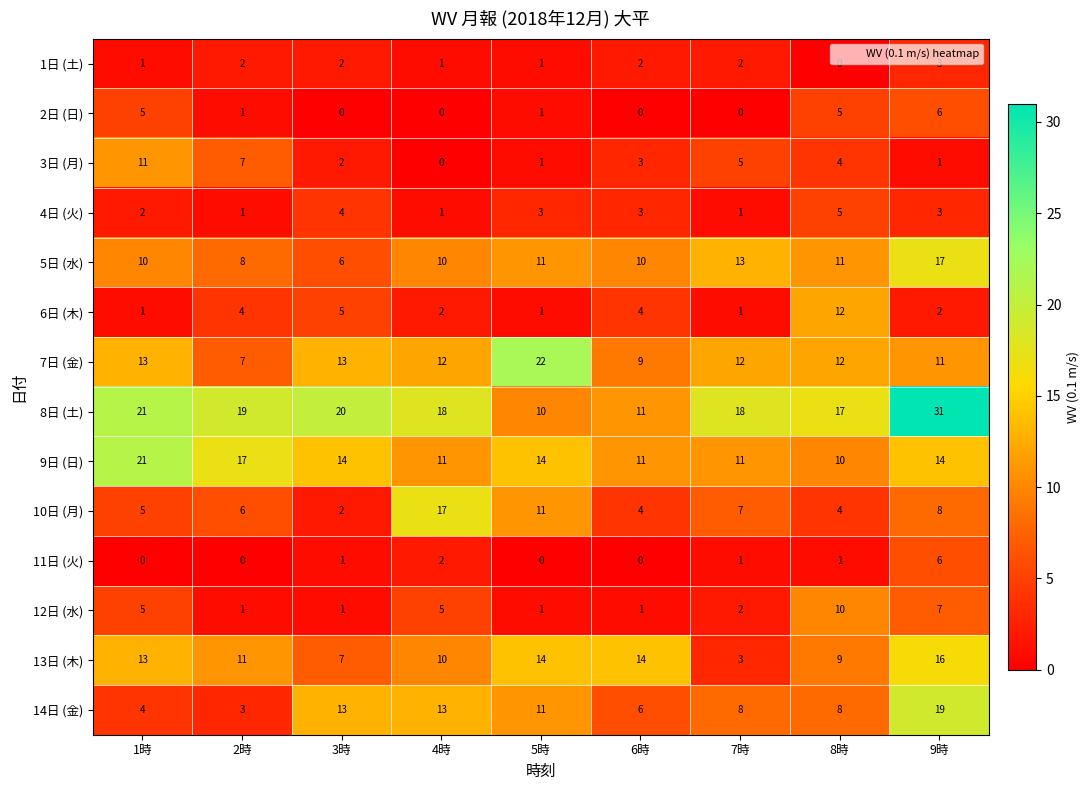

The 9日 (日) series shows 3 at 7時. True or false?

False